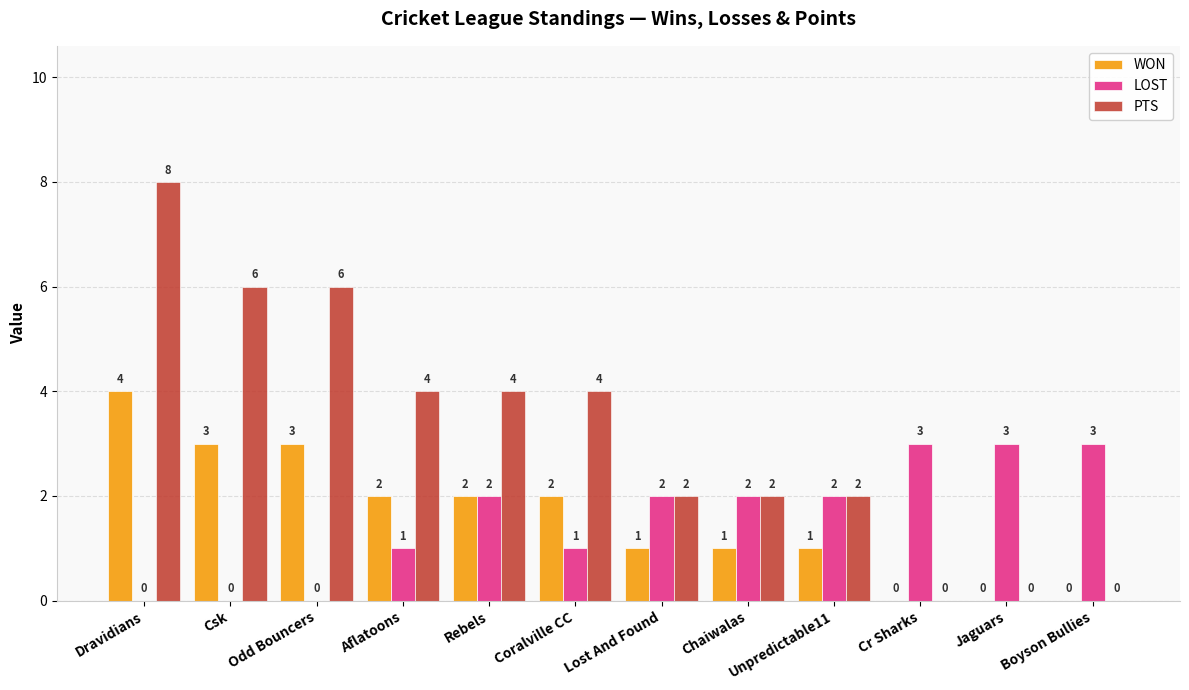

Which series has the largest range (max minus min)?

PTS